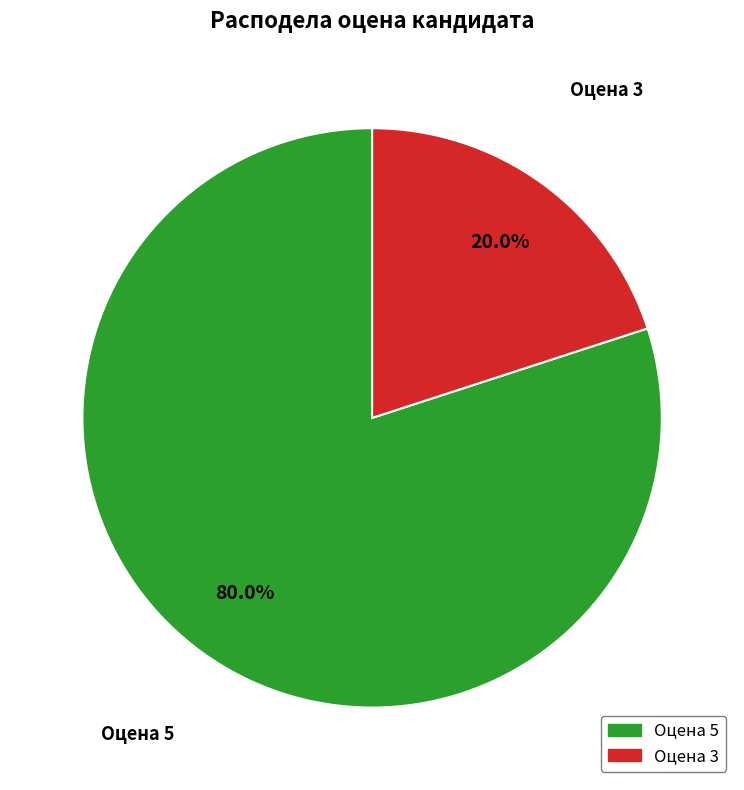

Which slice is the largest?

Оцена 5